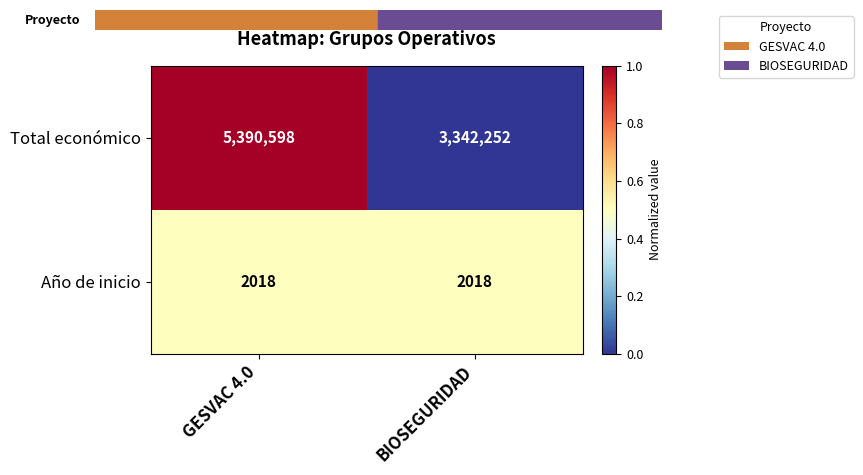

Reading left to right, list all the values displayed in this chart.

Total económico: 5390598	3342252
Año de inicio: 2018	2018